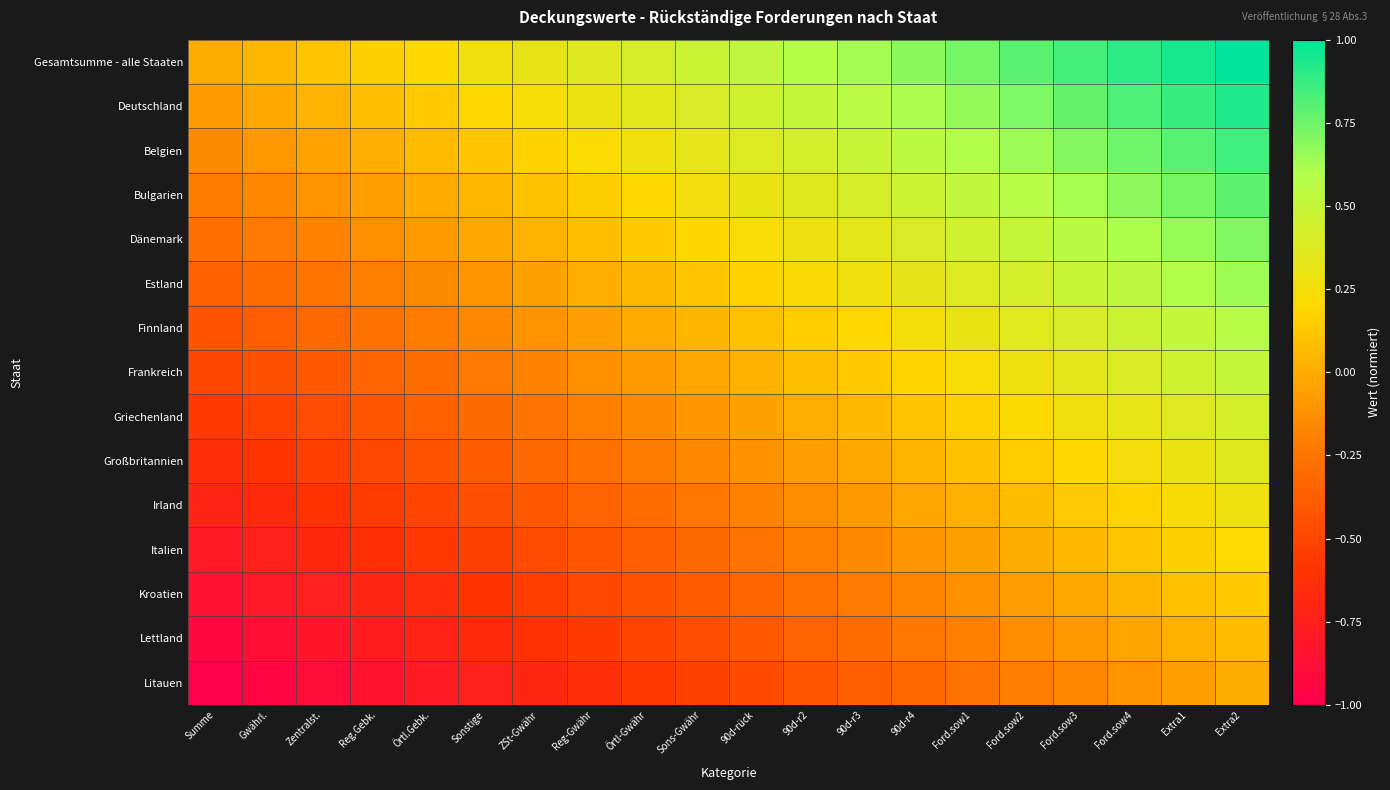

Reading left to right, transcribe all the data shown in this chart.

Gesamtsumme - alle Staaten: Summe=0.0	Gwährl.=0.1	Zentralst.=0.1	Reg.Gebk.=0.2	Örtl.Gebk.=0.2	Sonstige=0.3	ZSt-Gwähr=0.3	Reg-Gwähr=0.4	Örtl-Gwähr=0.4	Sons-Gwähr=0.5	90d-rück=0.5	90d-r2=0.6	90d-r3=0.6	90d-r4=0.7	Ford.sow1=0.7	Ford.sow2=0.8	Ford.sow3=0.8	Ford.sow4=0.9	Extra1=0.9	Extra2=1.0
Deutschland: Summe=-0.1	Gwährl.=-0.0	Zentralst.=0.0	Reg.Gebk.=0.1	Örtl.Gebk.=0.1	Sonstige=0.2	ZSt-Gwähr=0.2	Reg-Gwähr=0.3	Örtl-Gwähr=0.3	Sons-Gwähr=0.4	90d-rück=0.5	90d-r2=0.5	90d-r3=0.6	90d-r4=0.6	Ford.sow1=0.7	Ford.sow2=0.7	Ford.sow3=0.8	Ford.sow4=0.8	Extra1=0.9	Extra2=0.9
Belgien: Summe=-0.1	Gwährl.=-0.1	Zentralst.=-0.0	Reg.Gebk.=0.0	Örtl.Gebk.=0.1	Sonstige=0.1	ZSt-Gwähr=0.2	Reg-Gwähr=0.2	Örtl-Gwähr=0.3	Sons-Gwähr=0.3	90d-rück=0.4	90d-r2=0.4	90d-r3=0.5	90d-r4=0.5	Ford.sow1=0.6	Ford.sow2=0.6	Ford.sow3=0.7	Ford.sow4=0.8	Extra1=0.8	Extra2=0.9
Bulgarien: Summe=-0.2	Gwährl.=-0.2	Zentralst.=-0.1	Reg.Gebk.=-0.1	Örtl.Gebk.=-0.0	Sonstige=0.0	ZSt-Gwähr=0.1	Reg-Gwähr=0.2	Örtl-Gwähr=0.2	Sons-Gwähr=0.3	90d-rück=0.3	90d-r2=0.4	90d-r3=0.4	90d-r4=0.5	Ford.sow1=0.5	Ford.sow2=0.6	Ford.sow3=0.6	Ford.sow4=0.7	Extra1=0.7	Extra2=0.8
Dänemark: Summe=-0.3	Gwährl.=-0.2	Zentralst.=-0.2	Reg.Gebk.=-0.1	Örtl.Gebk.=-0.1	Sonstige=-0.0	ZSt-Gwähr=0.0	Reg-Gwähr=0.1	Örtl-Gwähr=0.1	Sons-Gwähr=0.2	90d-rück=0.2	90d-r2=0.3	90d-r3=0.3	90d-r4=0.4	Ford.sow1=0.5	Ford.sow2=0.5	Ford.sow3=0.6	Ford.sow4=0.6	Extra1=0.7	Extra2=0.7
Estland: Summe=-0.4	Gwährl.=-0.3	Zentralst.=-0.3	Reg.Gebk.=-0.2	Örtl.Gebk.=-0.1	Sonstige=-0.1	ZSt-Gwähr=-0.0	Reg-Gwähr=0.0	Örtl-Gwähr=0.1	Sons-Gwähr=0.1	90d-rück=0.2	90d-r2=0.2	90d-r3=0.3	90d-r4=0.3	Ford.sow1=0.4	Ford.sow2=0.4	Ford.sow3=0.5	Ford.sow4=0.5	Extra1=0.6	Extra2=0.6
Finnland: Summe=-0.4	Gwährl.=-0.4	Zentralst.=-0.3	Reg.Gebk.=-0.3	Örtl.Gebk.=-0.2	Sonstige=-0.2	ZSt-Gwähr=-0.1	Reg-Gwähr=-0.1	Örtl-Gwähr=-0.0	Sons-Gwähr=0.0	90d-rück=0.1	90d-r2=0.2	90d-r3=0.2	90d-r4=0.3	Ford.sow1=0.3	Ford.sow2=0.4	Ford.sow3=0.4	Ford.sow4=0.5	Extra1=0.5	Extra2=0.6
Frankreich: Summe=-0.5	Gwährl.=-0.4	Zentralst.=-0.4	Reg.Gebk.=-0.3	Örtl.Gebk.=-0.3	Sonstige=-0.2	ZSt-Gwähr=-0.2	Reg-Gwähr=-0.1	Örtl-Gwähr=-0.1	Sons-Gwähr=-0.0	90d-rück=0.0	90d-r2=0.1	90d-r3=0.1	90d-r4=0.2	Ford.sow1=0.2	Ford.sow2=0.3	Ford.sow3=0.3	Ford.sow4=0.4	Extra1=0.4	Extra2=0.5
Griechenland: Summe=-0.6	Gwährl.=-0.5	Zentralst.=-0.5	Reg.Gebk.=-0.4	Örtl.Gebk.=-0.4	Sonstige=-0.3	ZSt-Gwähr=-0.3	Reg-Gwähr=-0.2	Örtl-Gwähr=-0.2	Sons-Gwähr=-0.1	90d-rück=-0.0	90d-r2=0.0	90d-r3=0.1	90d-r4=0.1	Ford.sow1=0.2	Ford.sow2=0.2	Ford.sow3=0.3	Ford.sow4=0.3	Extra1=0.4	Extra2=0.4
Großbritannien: Summe=-0.6	Gwährl.=-0.6	Zentralst.=-0.5	Reg.Gebk.=-0.5	Örtl.Gebk.=-0.4	Sonstige=-0.4	ZSt-Gwähr=-0.3	Reg-Gwähr=-0.3	Örtl-Gwähr=-0.2	Sons-Gwähr=-0.2	90d-rück=-0.1	90d-r2=-0.1	90d-r3=-0.0	90d-r4=0.0	Ford.sow1=0.1	Ford.sow2=0.1	Ford.sow3=0.2	Ford.sow4=0.3	Extra1=0.3	Extra2=0.4
Irland: Summe=-0.7	Gwährl.=-0.7	Zentralst.=-0.6	Reg.Gebk.=-0.6	Örtl.Gebk.=-0.5	Sonstige=-0.5	ZSt-Gwähr=-0.4	Reg-Gwähr=-0.3	Örtl-Gwähr=-0.3	Sons-Gwähr=-0.2	90d-rück=-0.2	90d-r2=-0.1	90d-r3=-0.1	90d-r4=-0.0	Ford.sow1=0.0	Ford.sow2=0.1	Ford.sow3=0.1	Ford.sow4=0.2	Extra1=0.2	Extra2=0.3
Italien: Summe=-0.8	Gwährl.=-0.7	Zentralst.=-0.7	Reg.Gebk.=-0.6	Örtl.Gebk.=-0.6	Sonstige=-0.5	ZSt-Gwähr=-0.5	Reg-Gwähr=-0.4	Örtl-Gwähr=-0.4	Sons-Gwähr=-0.3	90d-rück=-0.3	90d-r2=-0.2	90d-r3=-0.2	90d-r4=-0.1	Ford.sow1=-0.0	Ford.sow2=0.0	Ford.sow3=0.1	Ford.sow4=0.1	Extra1=0.2	Extra2=0.2
Kroatien: Summe=-0.9	Gwährl.=-0.8	Zentralst.=-0.8	Reg.Gebk.=-0.7	Örtl.Gebk.=-0.6	Sonstige=-0.6	ZSt-Gwähr=-0.5	Reg-Gwähr=-0.5	Örtl-Gwähr=-0.4	Sons-Gwähr=-0.4	90d-rück=-0.3	90d-r2=-0.3	90d-r3=-0.2	90d-r4=-0.2	Ford.sow1=-0.1	Ford.sow2=-0.1	Ford.sow3=-0.0	Ford.sow4=0.0	Extra1=0.1	Extra2=0.1
Lettland: Summe=-0.9	Gwährl.=-0.9	Zentralst.=-0.8	Reg.Gebk.=-0.8	Örtl.Gebk.=-0.7	Sonstige=-0.7	ZSt-Gwähr=-0.6	Reg-Gwähr=-0.6	Örtl-Gwähr=-0.5	Sons-Gwähr=-0.5	90d-rück=-0.4	90d-r2=-0.3	90d-r3=-0.3	90d-r4=-0.2	Ford.sow1=-0.2	Ford.sow2=-0.1	Ford.sow3=-0.1	Ford.sow4=-0.0	Extra1=0.0	Extra2=0.1
Litauen: Summe=-1.0	Gwährl.=-0.9	Zentralst.=-0.9	Reg.Gebk.=-0.8	Örtl.Gebk.=-0.8	Sonstige=-0.7	ZSt-Gwähr=-0.7	Reg-Gwähr=-0.6	Örtl-Gwähr=-0.6	Sons-Gwähr=-0.5	90d-rück=-0.5	90d-r2=-0.4	90d-r3=-0.4	90d-r4=-0.3	Ford.sow1=-0.3	Ford.sow2=-0.2	Ford.sow3=-0.2	Ford.sow4=-0.1	Extra1=-0.1	Extra2=0.0